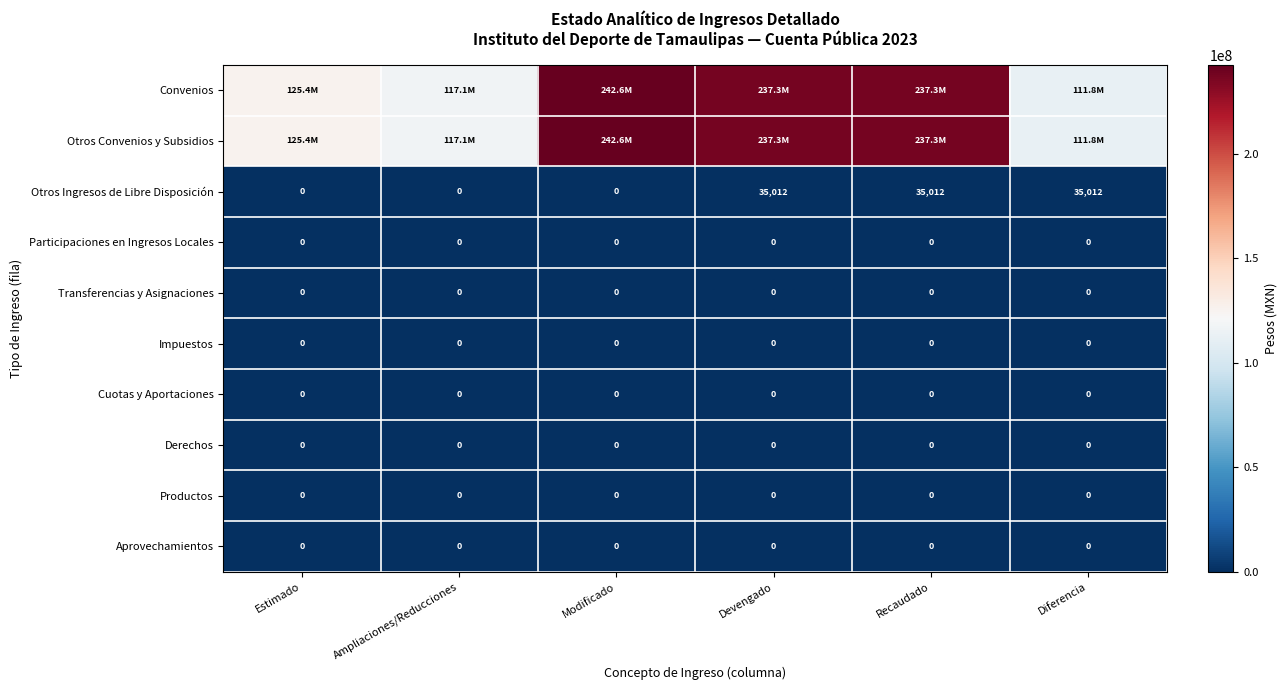

Count the number of data series in this chart.

10